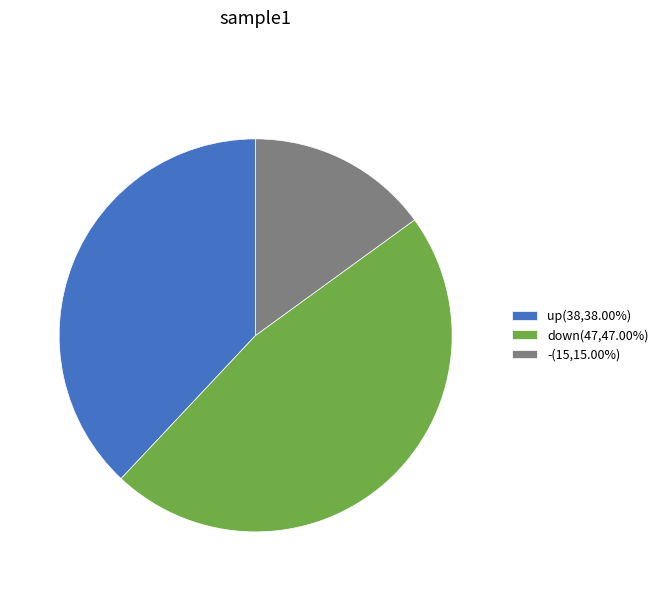

How many slices are in this pie chart?

3